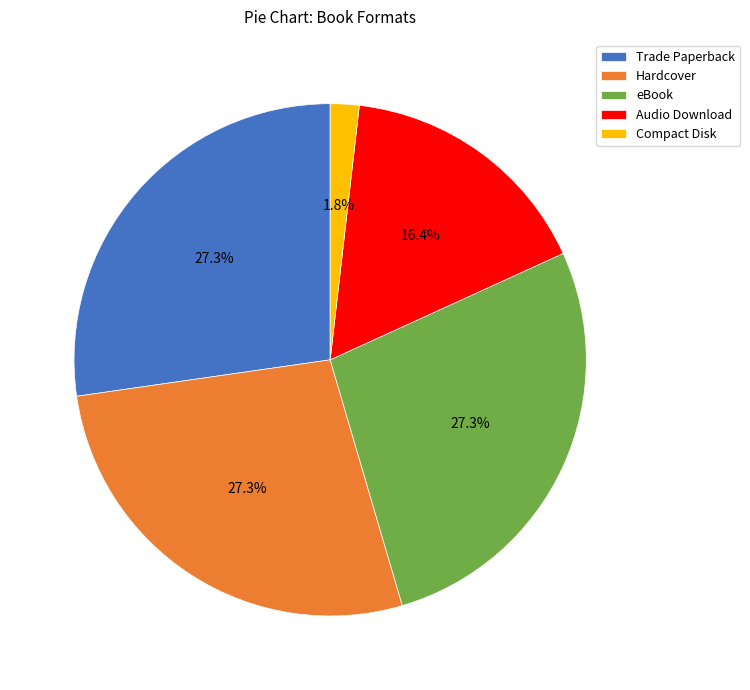

Which category has the smallest portion of the pie?

Compact Disk